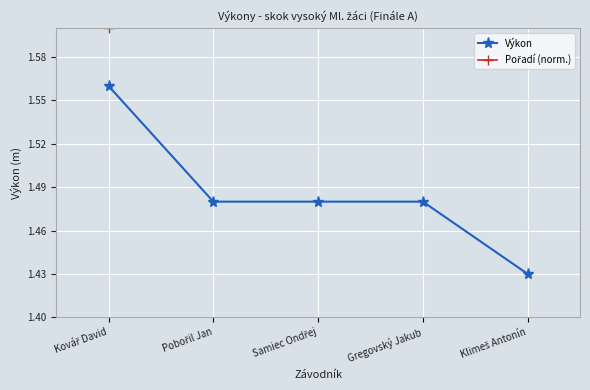

True or false: Pořadí (norm.) and Výkon cross at least once.

False